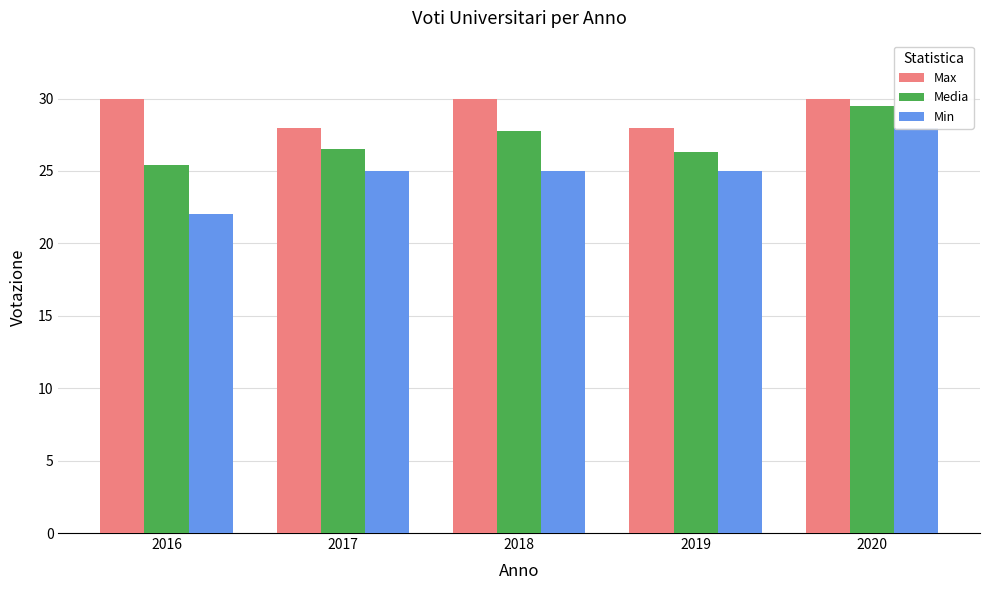

What are all the series names shown in the legend?

Max, Media, Min